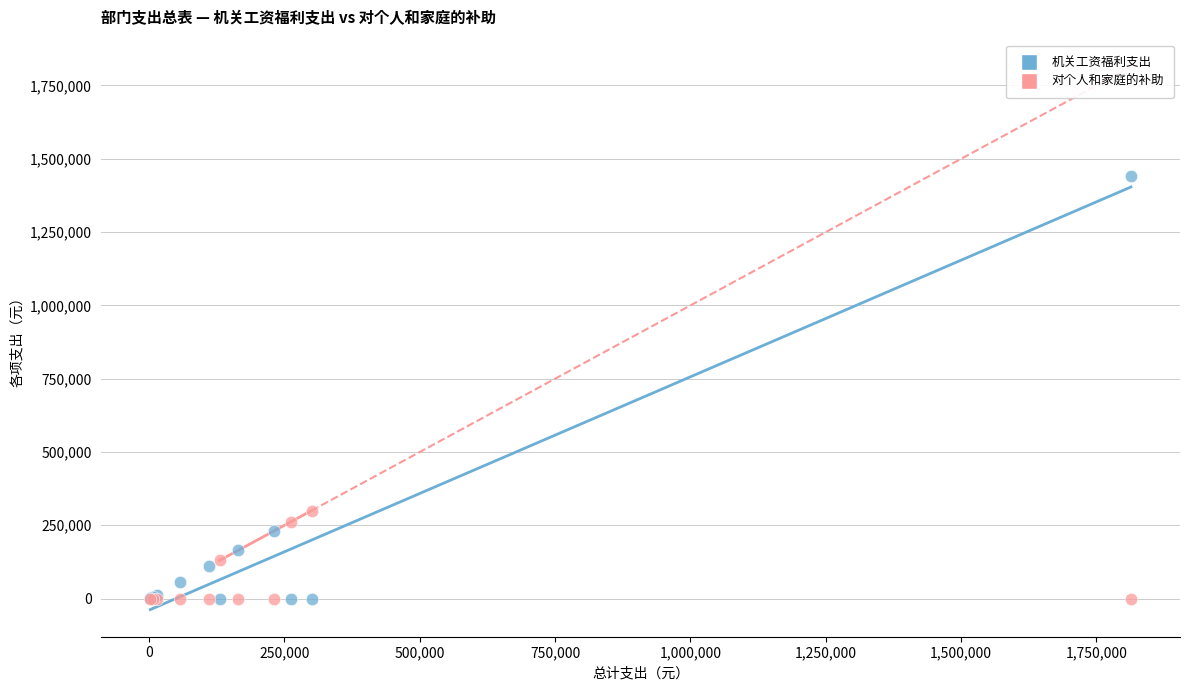

What are all the series names shown in the legend?

机关工资福利支出, 对个人和家庭的补助